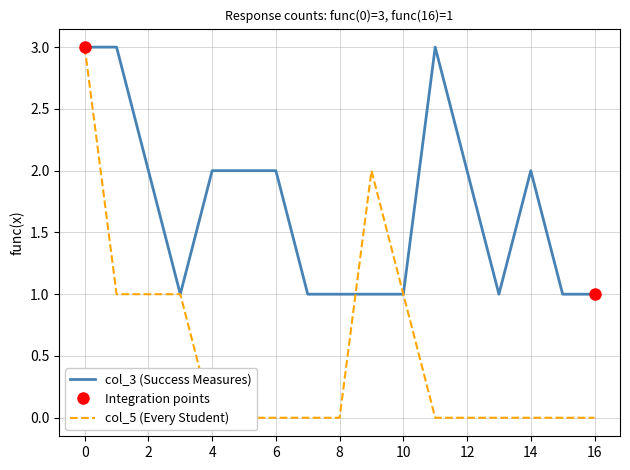

Is it true that col_3 (Success Measures) equals 2 at 14?

True